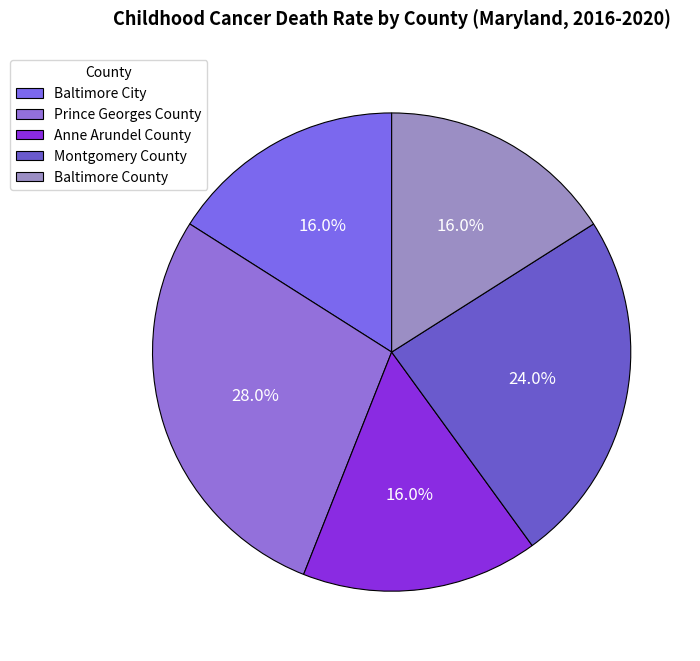

What is the change in value from Prince Georges County to Anne Arundel County?

-3